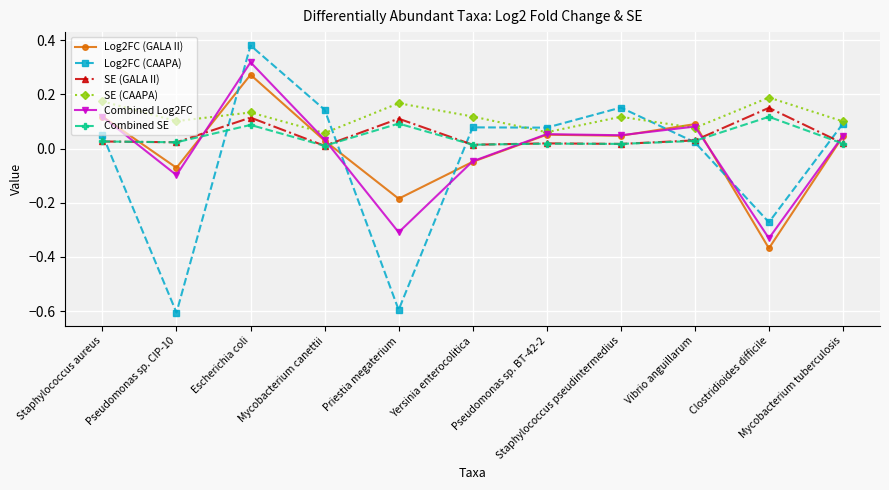

True or false: SE (GALA II) has more than 1 points higher than both neighbors.

True